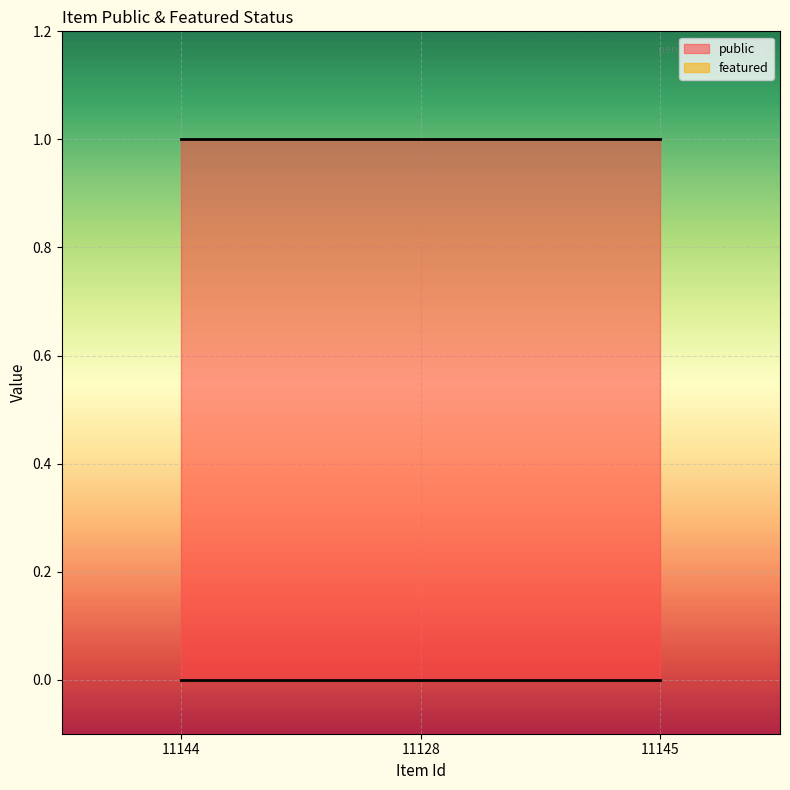

At which label does featured reach its peak?

11144